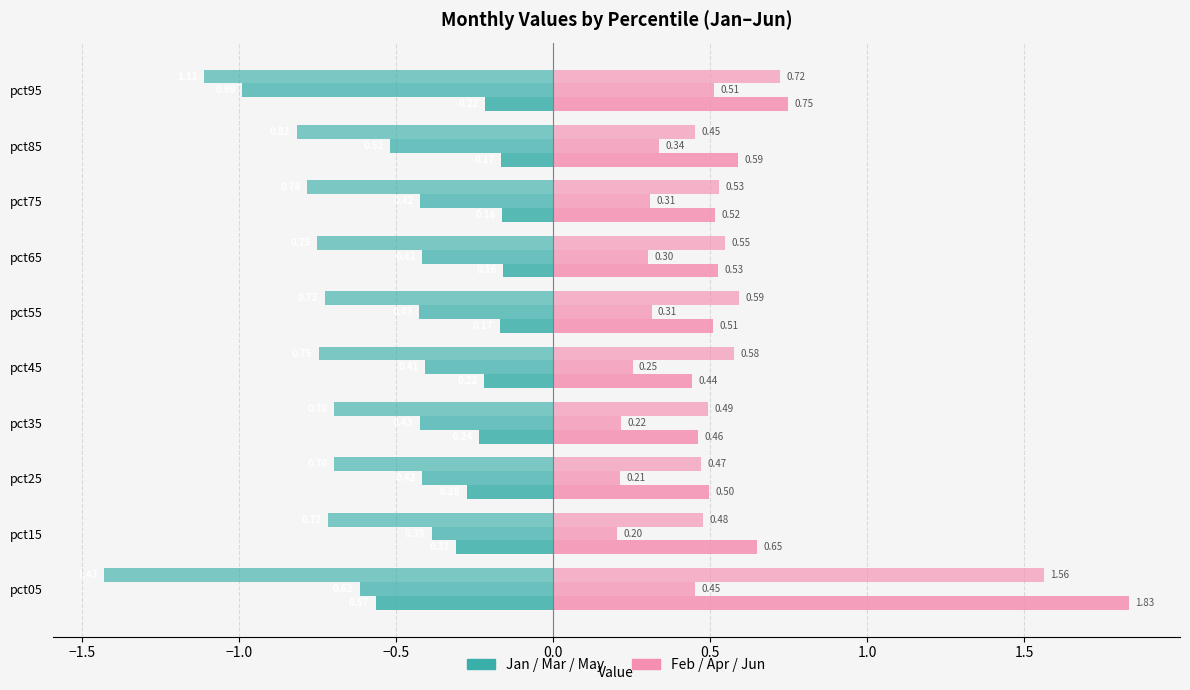

The value of Feb at pct85 is 0.6. True or false?

True